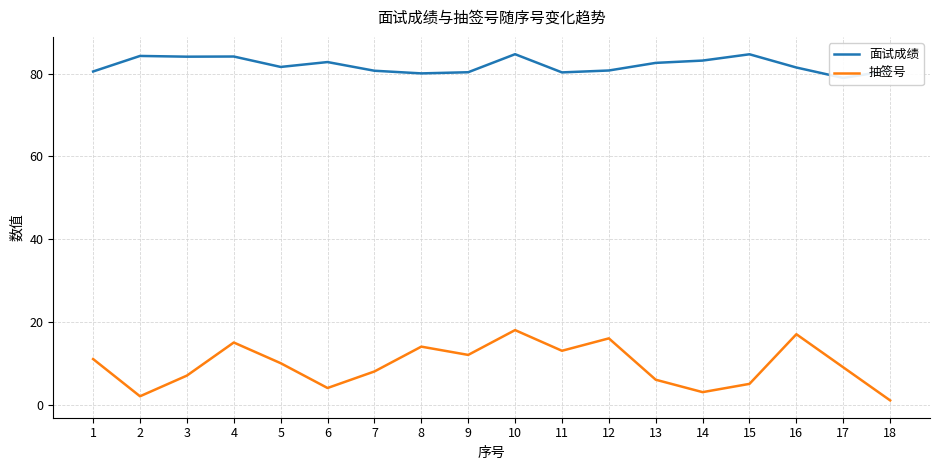

Which series has the widest spread of values?

抽签号